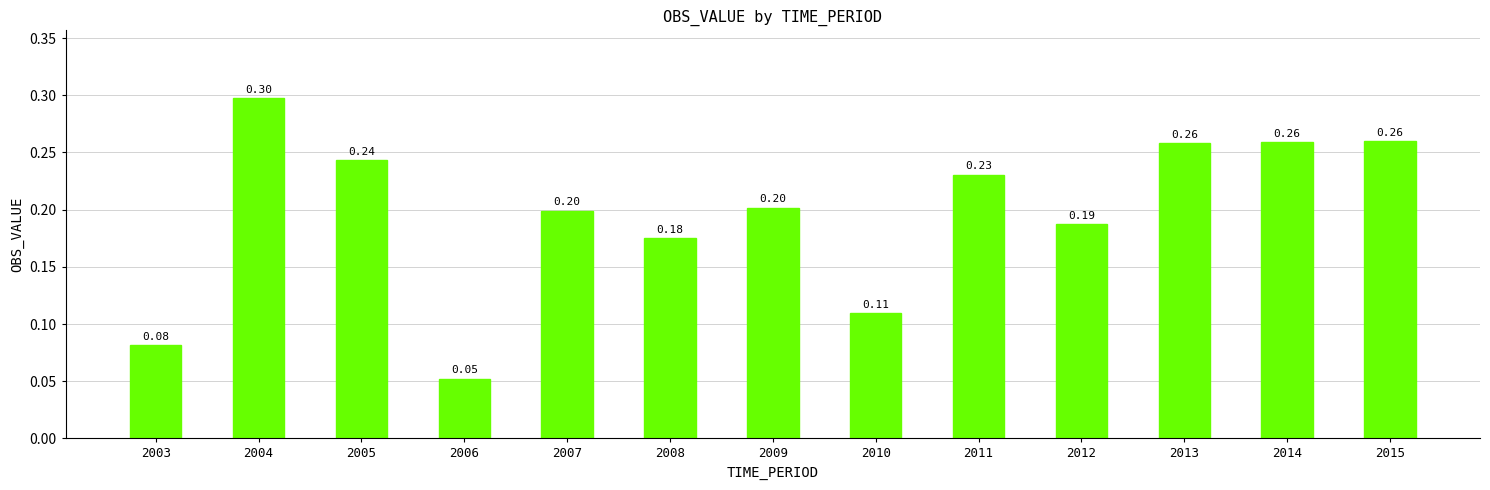

What is the sum of the values at 2006 and 2014?

0.3